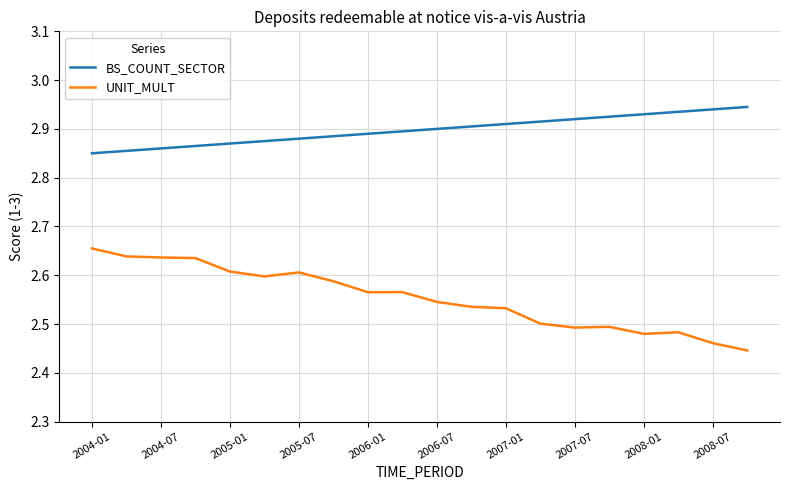

What is the difference between the maximum and second lowest values in the UNIT_MULT series?

0.2